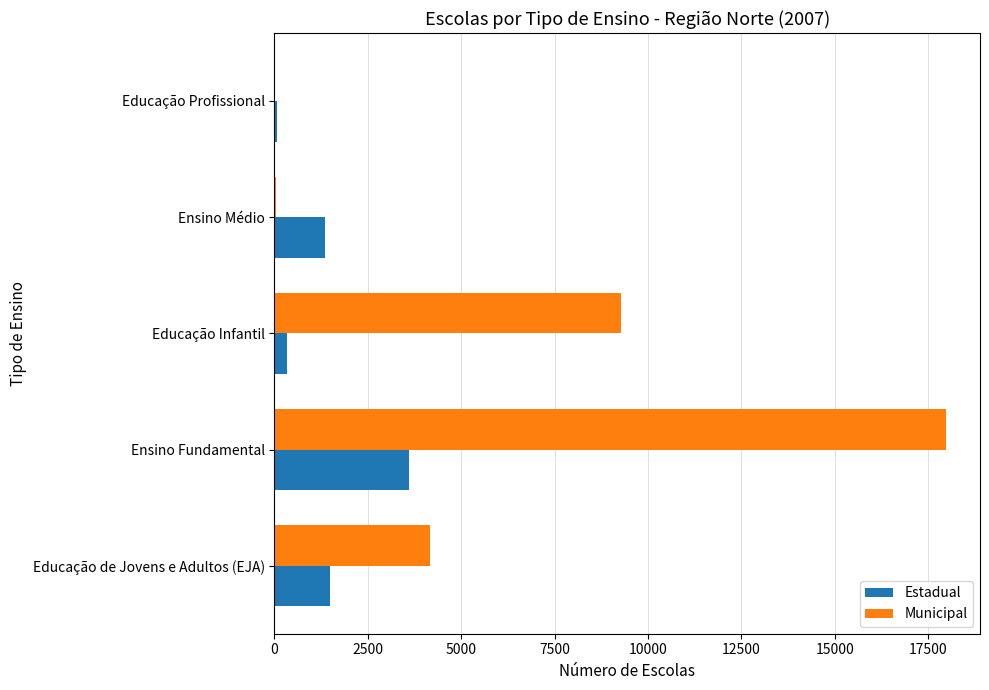

Is the value of Estadual at Educação Profissional greater than the value of Municipal at Educação de Jovens e Adultos (EJA)?

No